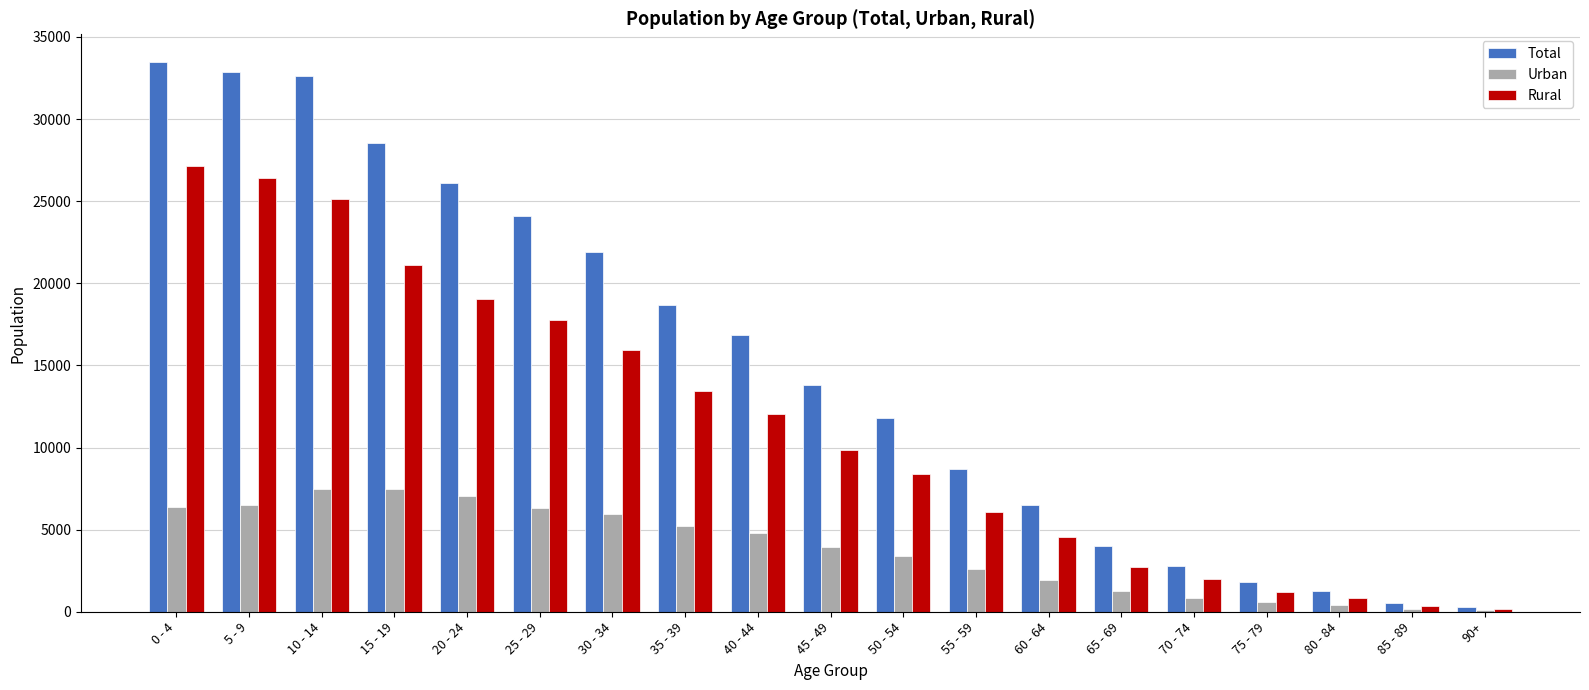

How many distinct data groups are displayed?

3